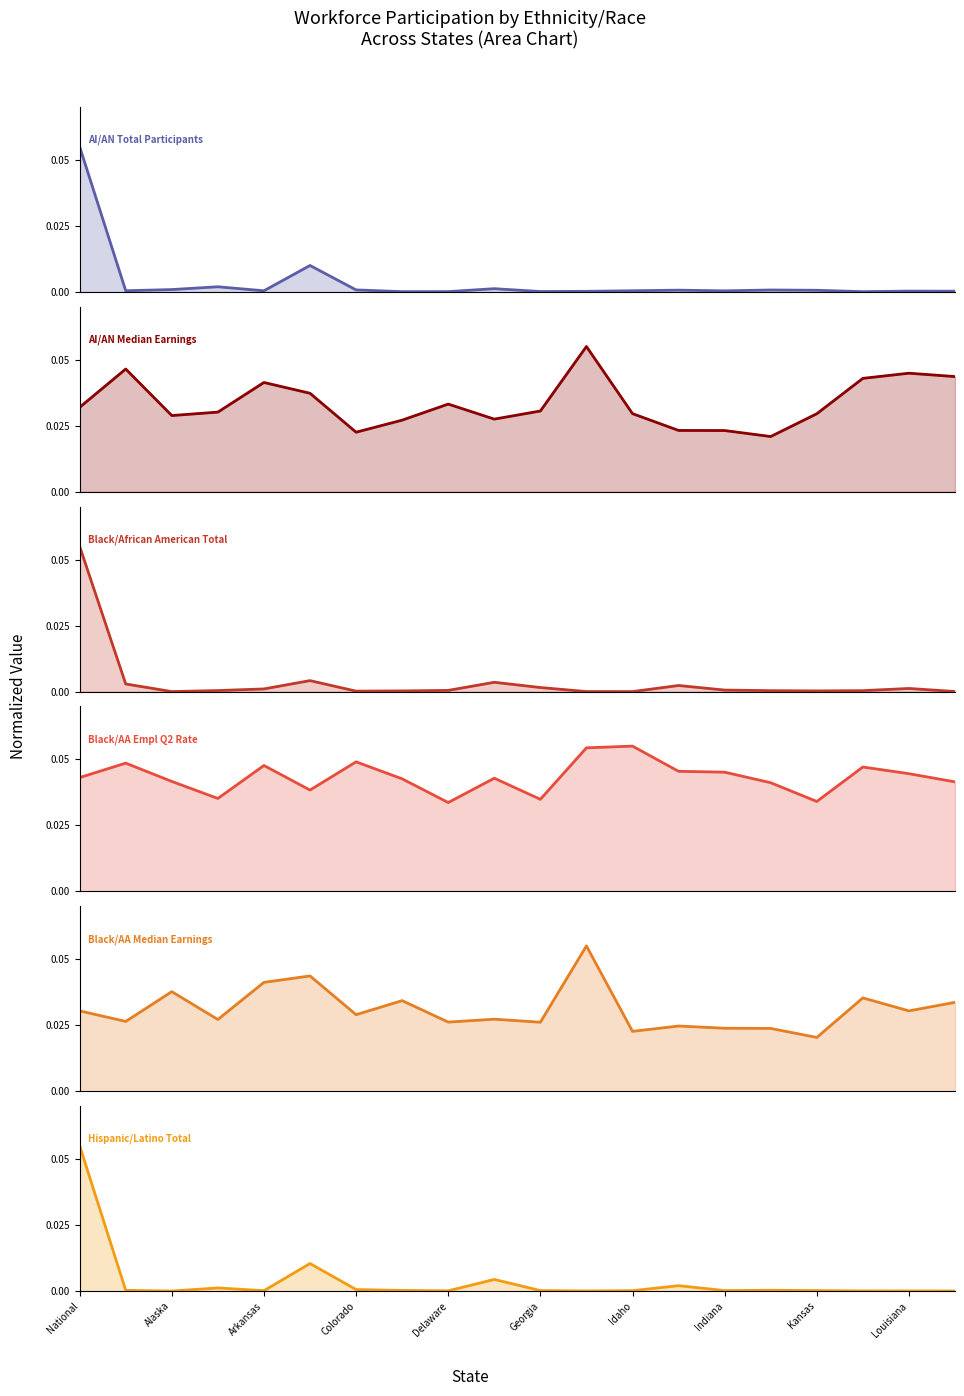

Which series has the widest spread of values?

Hispanic/Latino Total